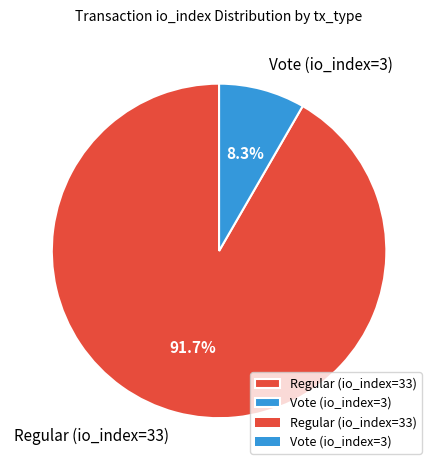

Between Regular (io_index=33) and Vote (io_index=3), which is larger?

Regular (io_index=33)